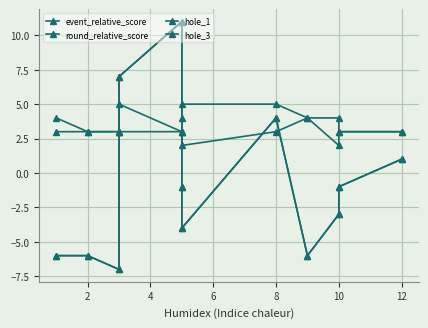

At which label does hole_1 reach its peak?

6